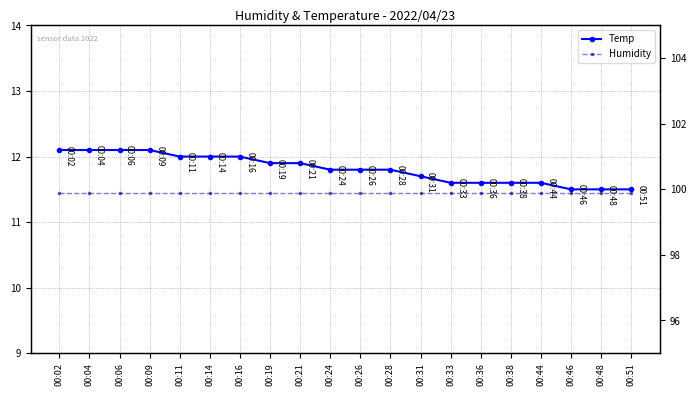

Which series has the largest range (max minus min)?

Temp